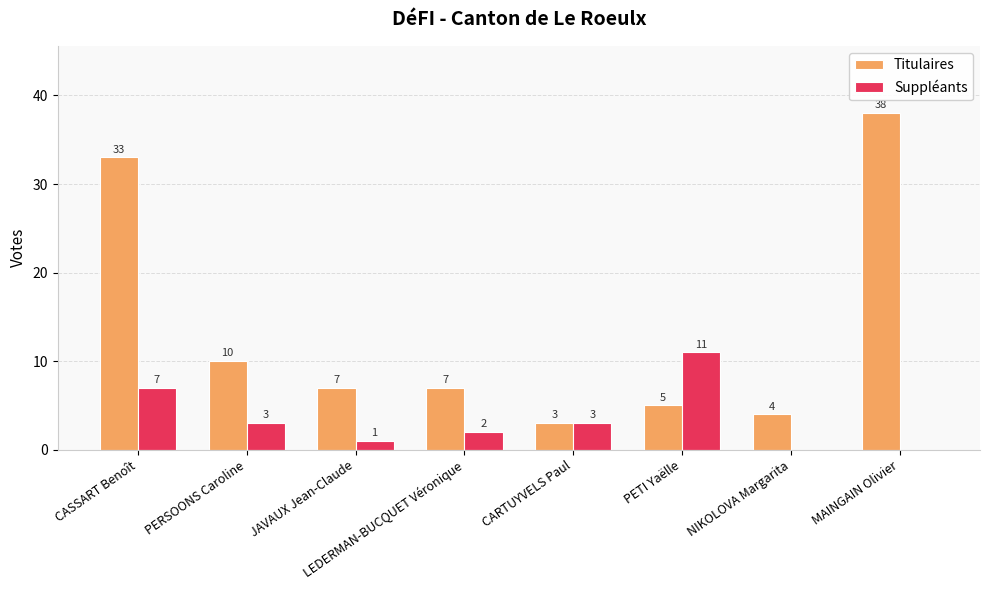

What is the maximum value for Suppléants?

11